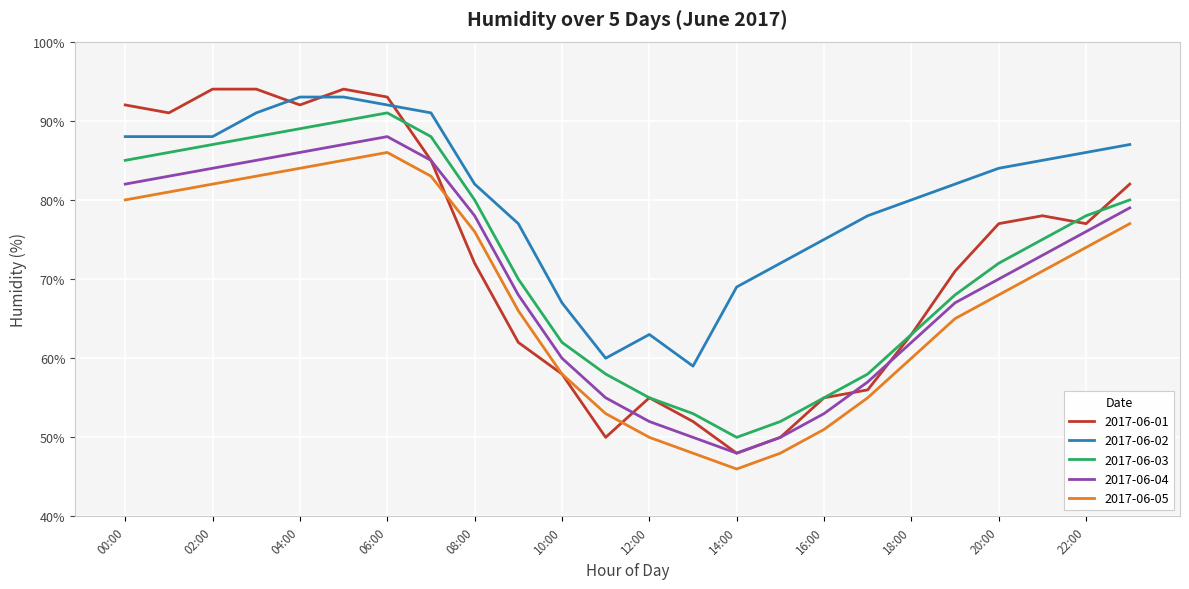

Which series has the widest spread of values?

2017-06-01